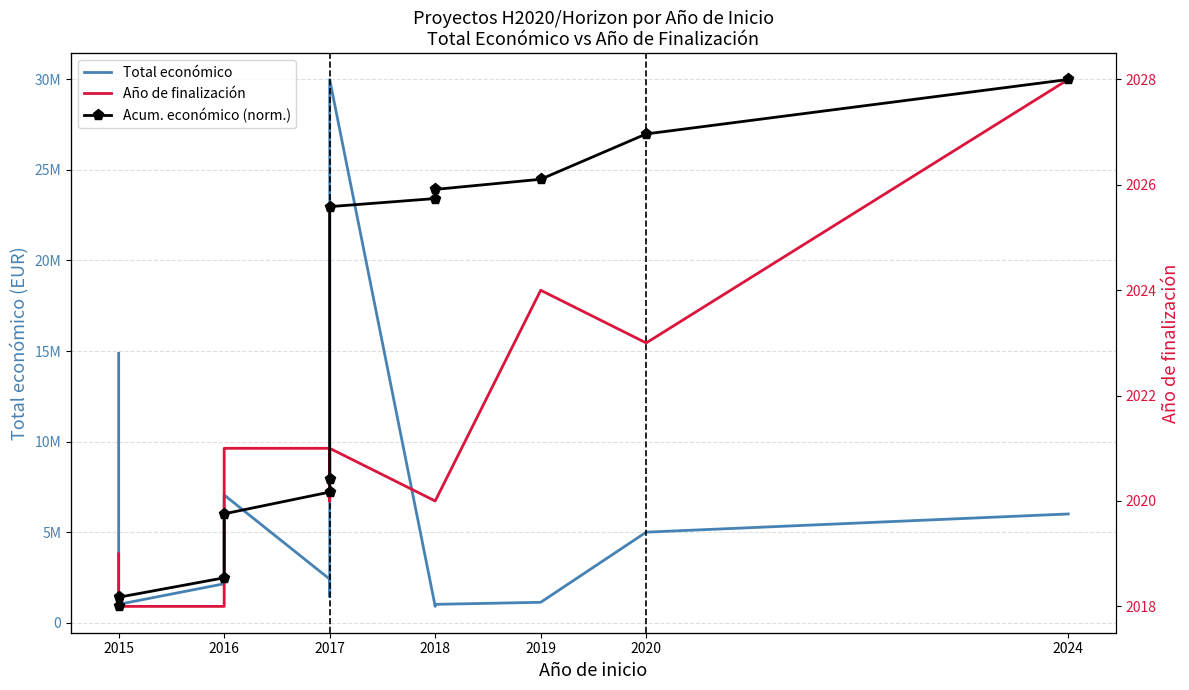

What is the difference between the highest and lowest values at 2020?

4992749.1